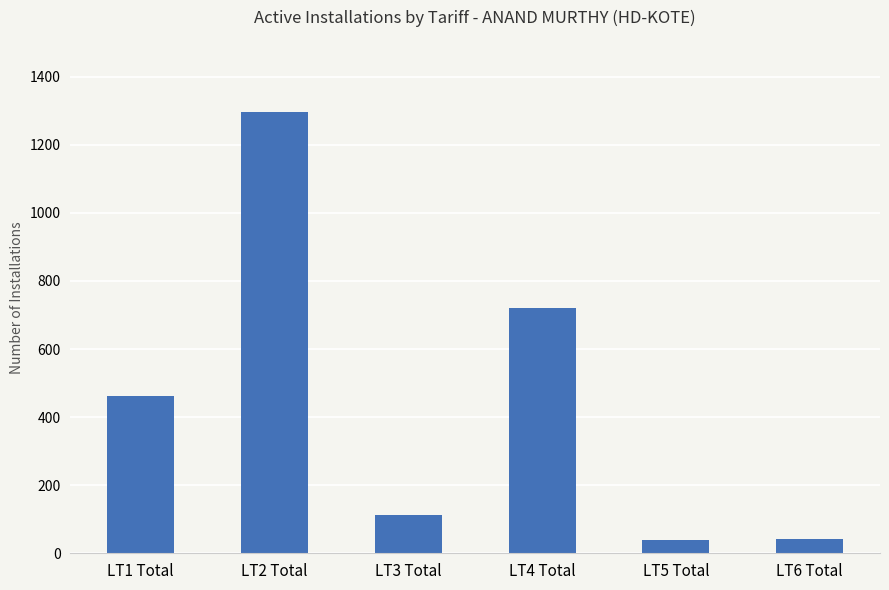

Between LT4 Total and LT2 Total, which is larger?

LT2 Total